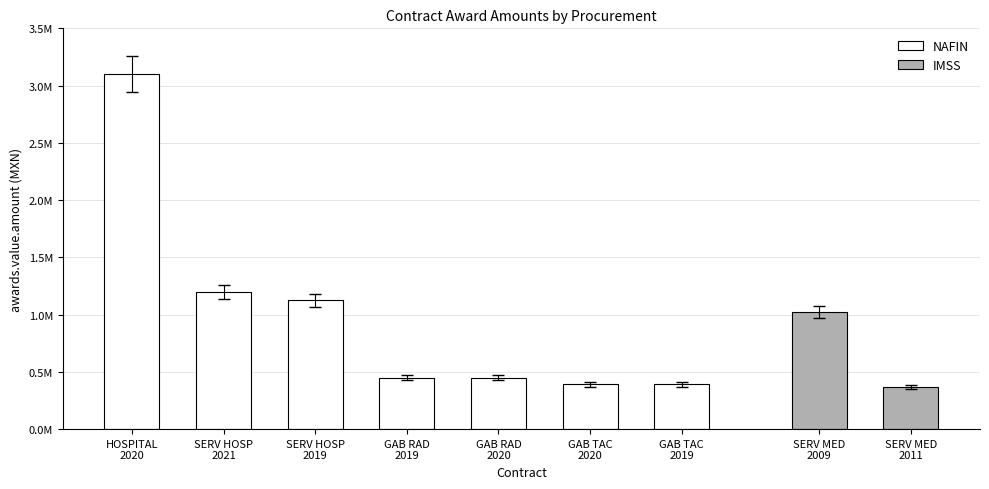

What is the label of the 3rd bar from the left?

SERV HOSP
2019